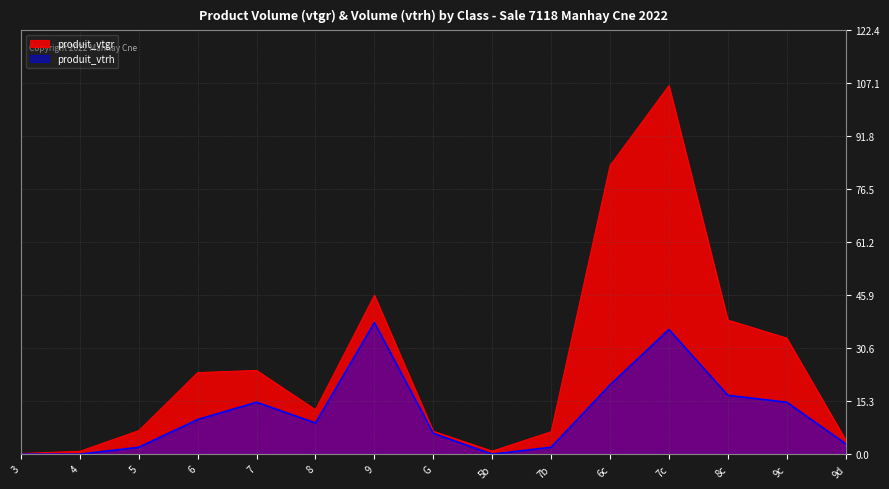

What is the spread (max minus min) of values at 7?

9.2